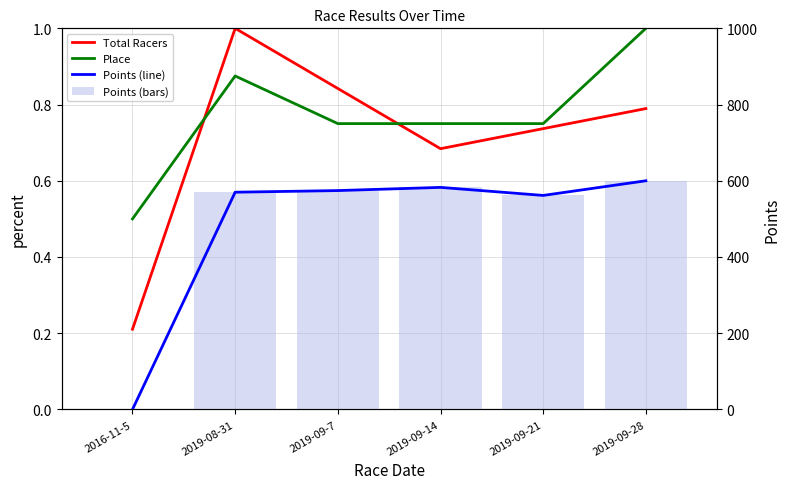

What value does the Points (line) series have at 2019-09-21?

561.6